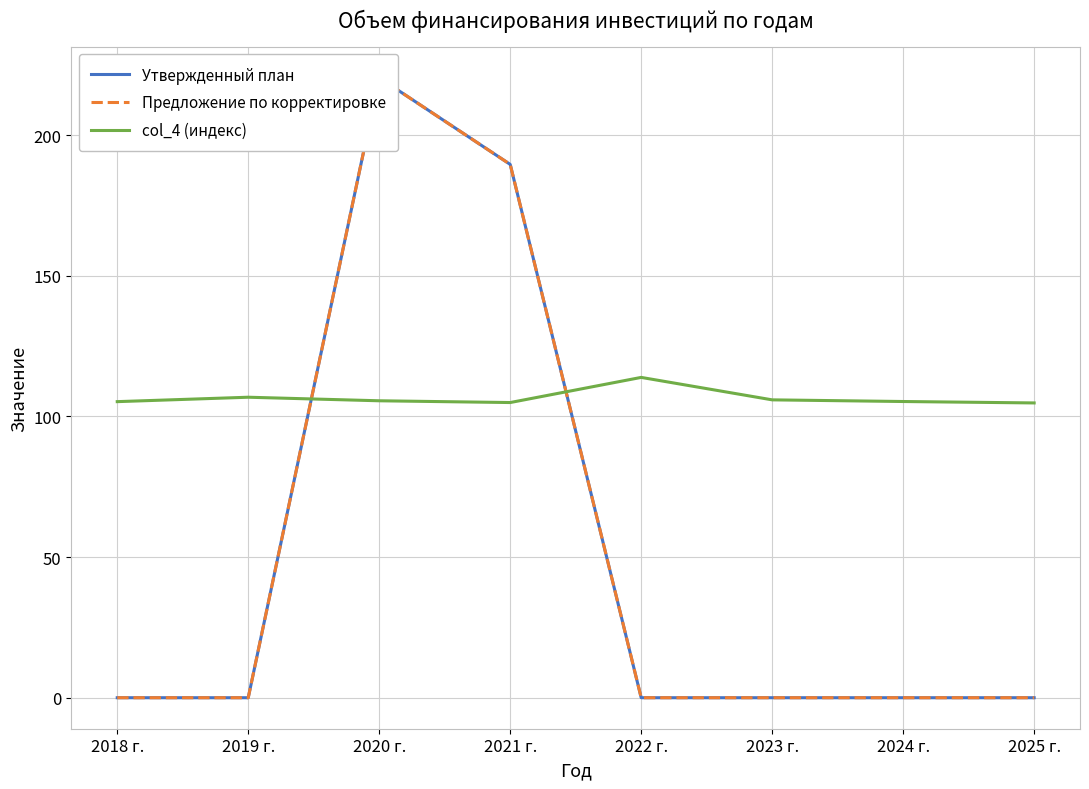

At which label does Предложение по корректировке reach its minimum?

2018 г.